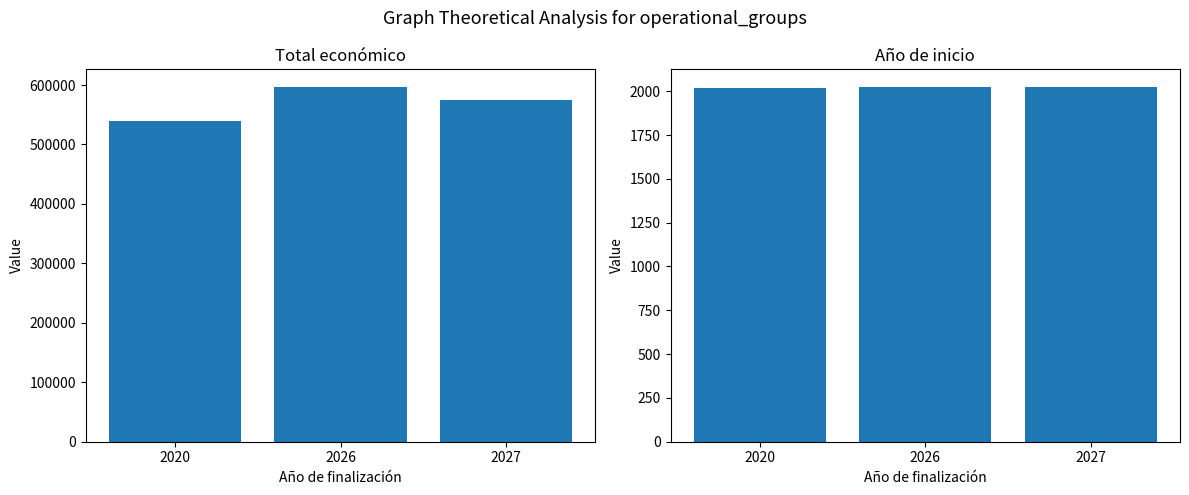

Between 2020 and 2026, which series saw the biggest shift?

Total económico